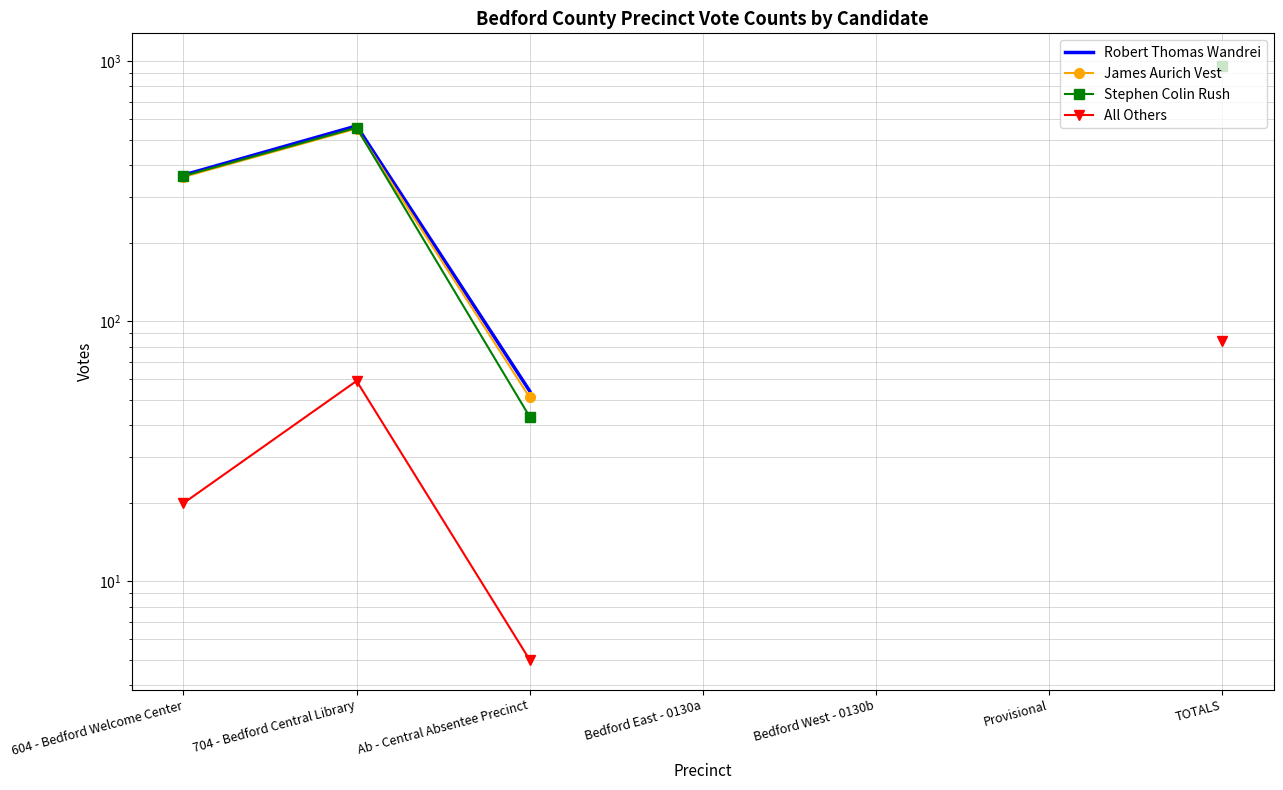

What is the difference between the maximum and second lowest values in the James Aurich Vest series?

602.0